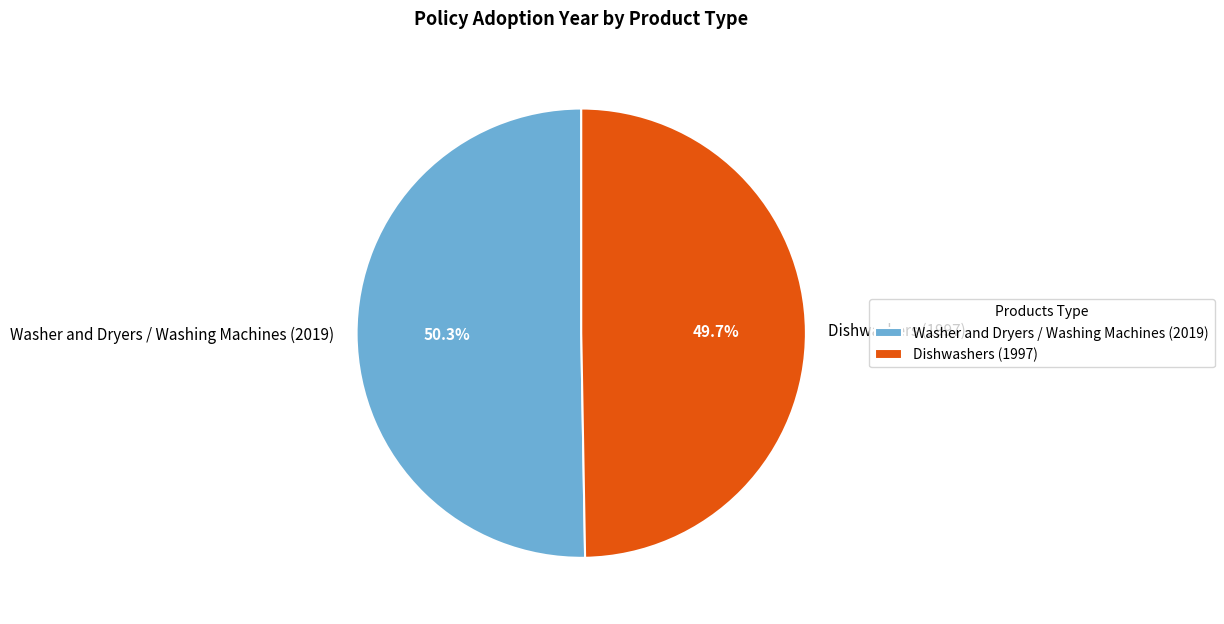

Rank the categories by value from lowest to highest.

Dishwashers (1997), Washer and Dryers / Washing Machines (2019)